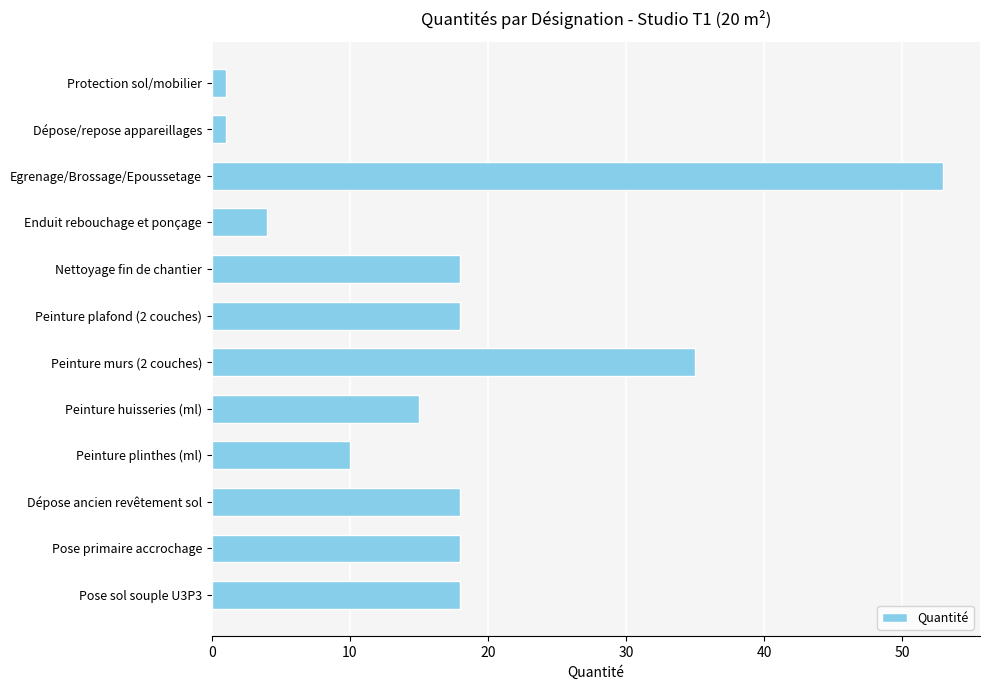

How many data points does each series have?

12